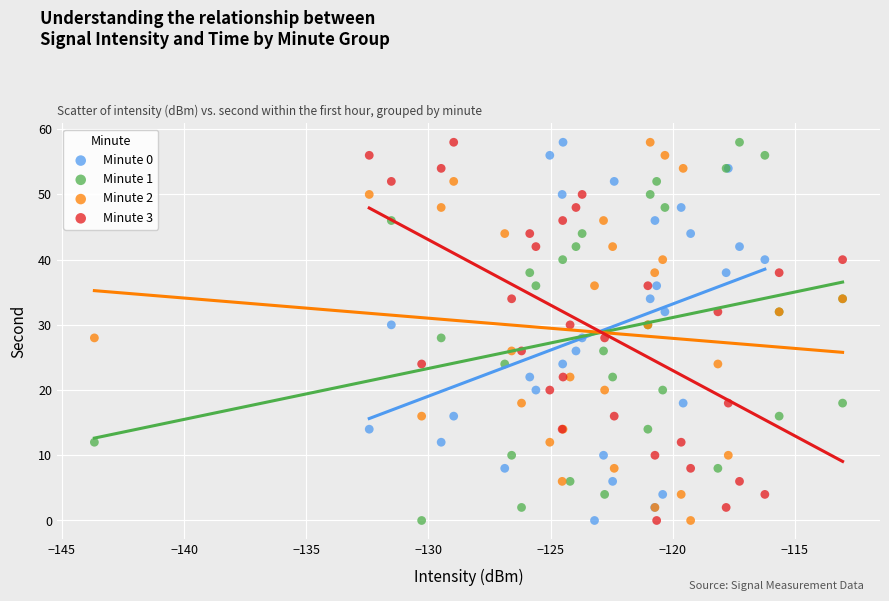

What are all the series names shown in the legend?

Minute 0, Minute 1, Minute 2, Minute 3